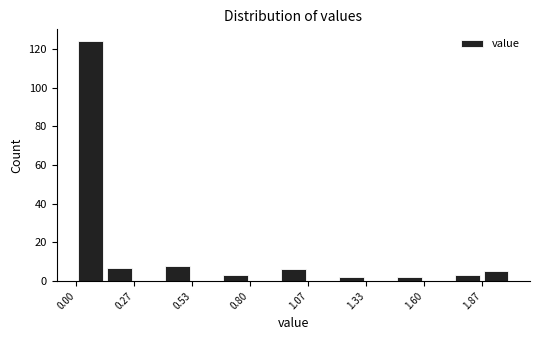

Read against the x-axis, roughly where is the centre of the tallest bar?

0.05